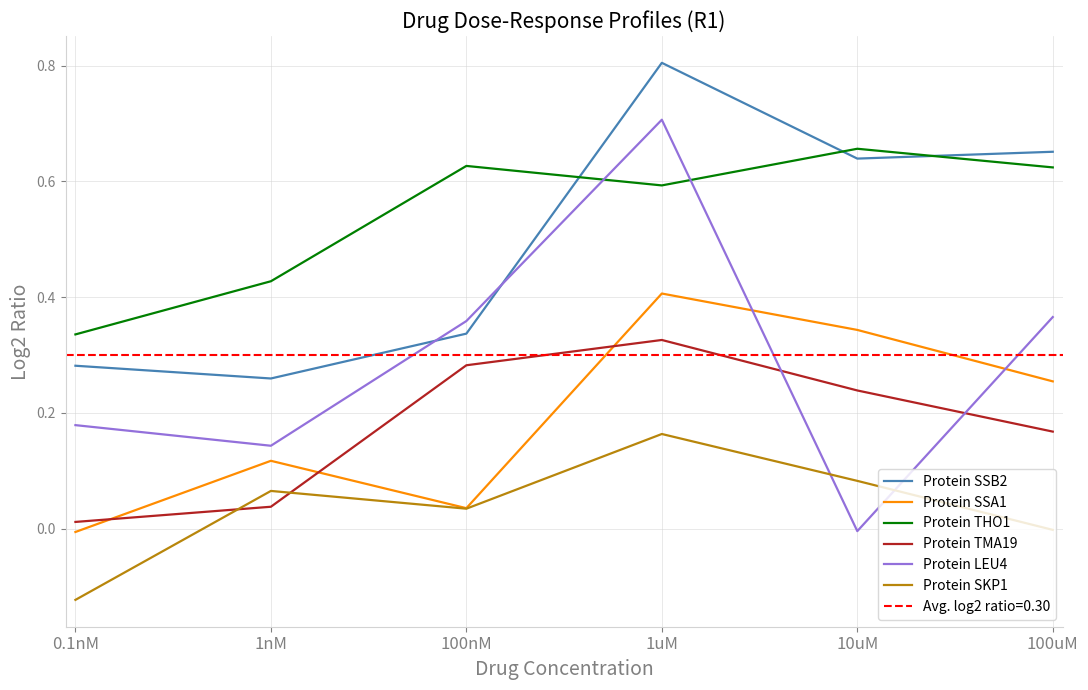

True or false: Protein SKP1 has a value of 0.2 at 1uM.

True